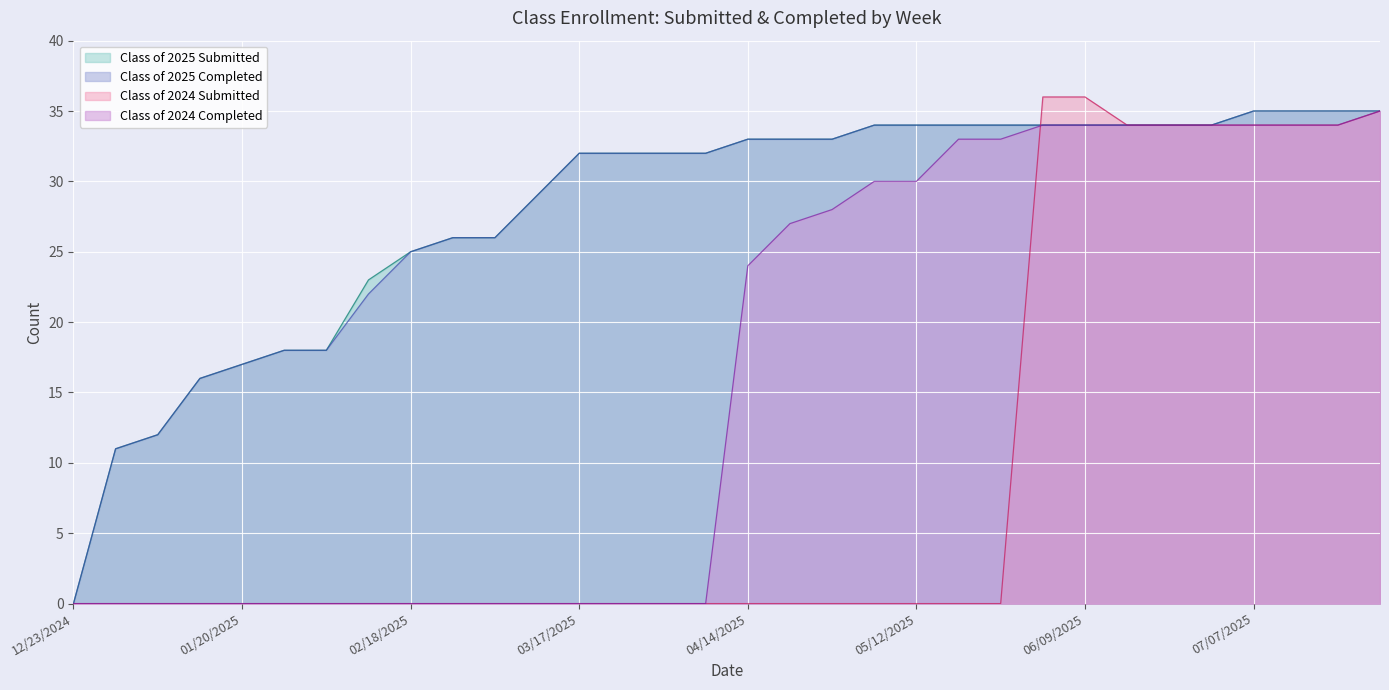

After their last crossing, which series has the higher values: Class of 2024 Submitted or Class of 2025 Submitted?

Class of 2024 Submitted